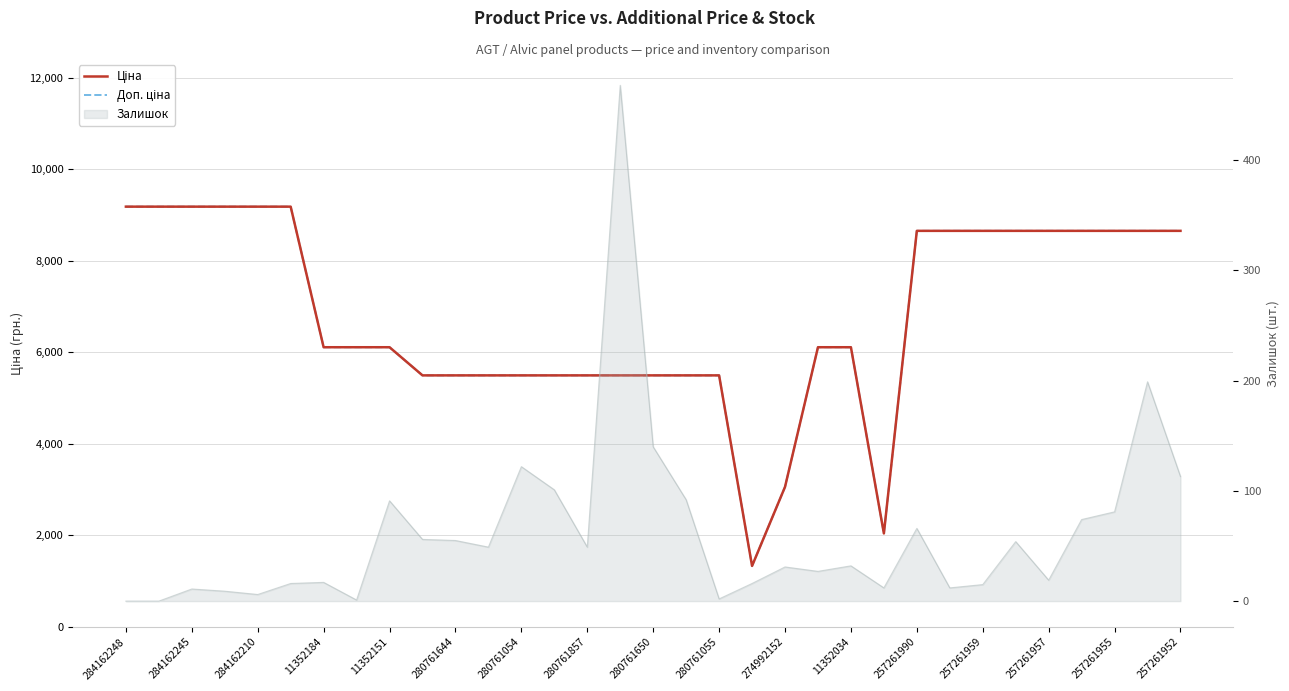

Which has a higher value, 19 or 27?

27